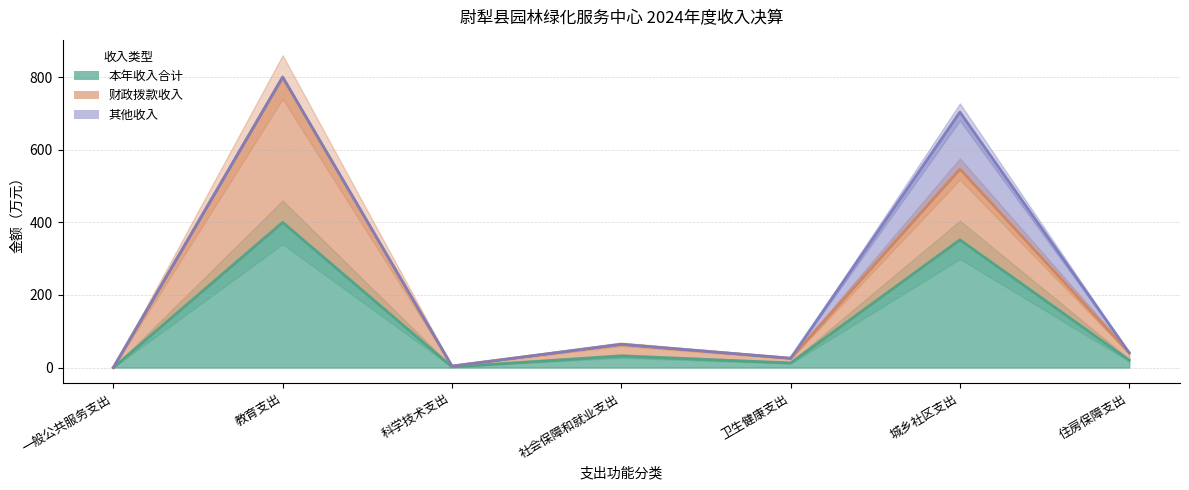

What is the sum of all 财政拨款收入 values?

1482.3